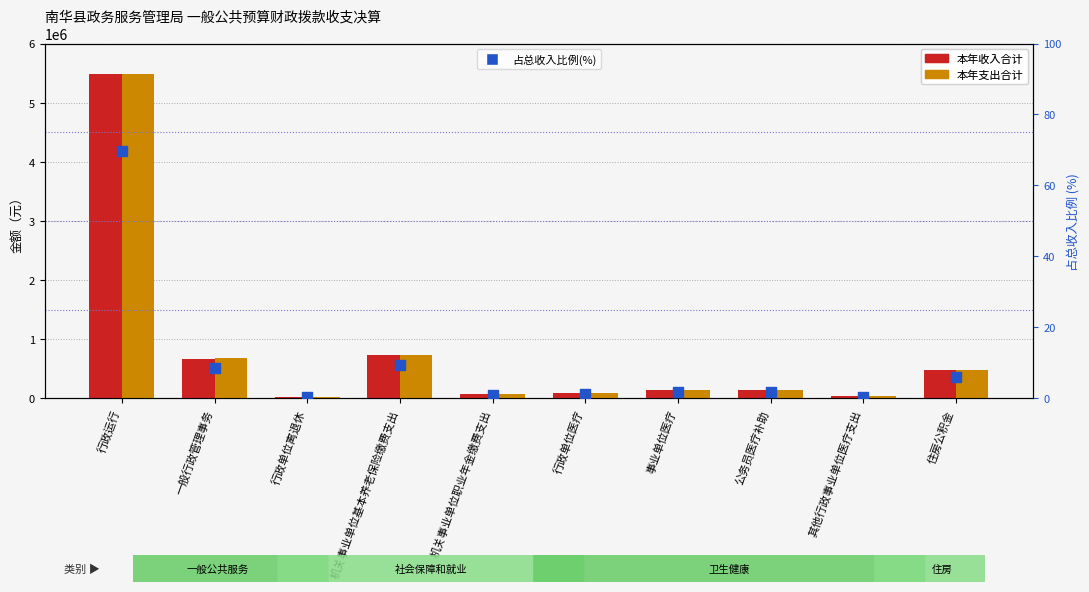

At how many categories does at least one series exceed 3602435?

1